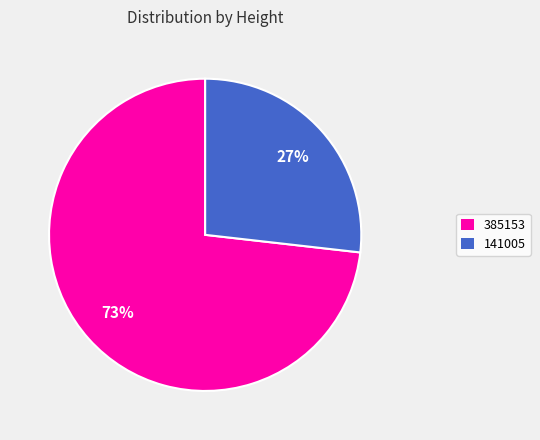

Does 385153 represent more than half of the total?

Yes